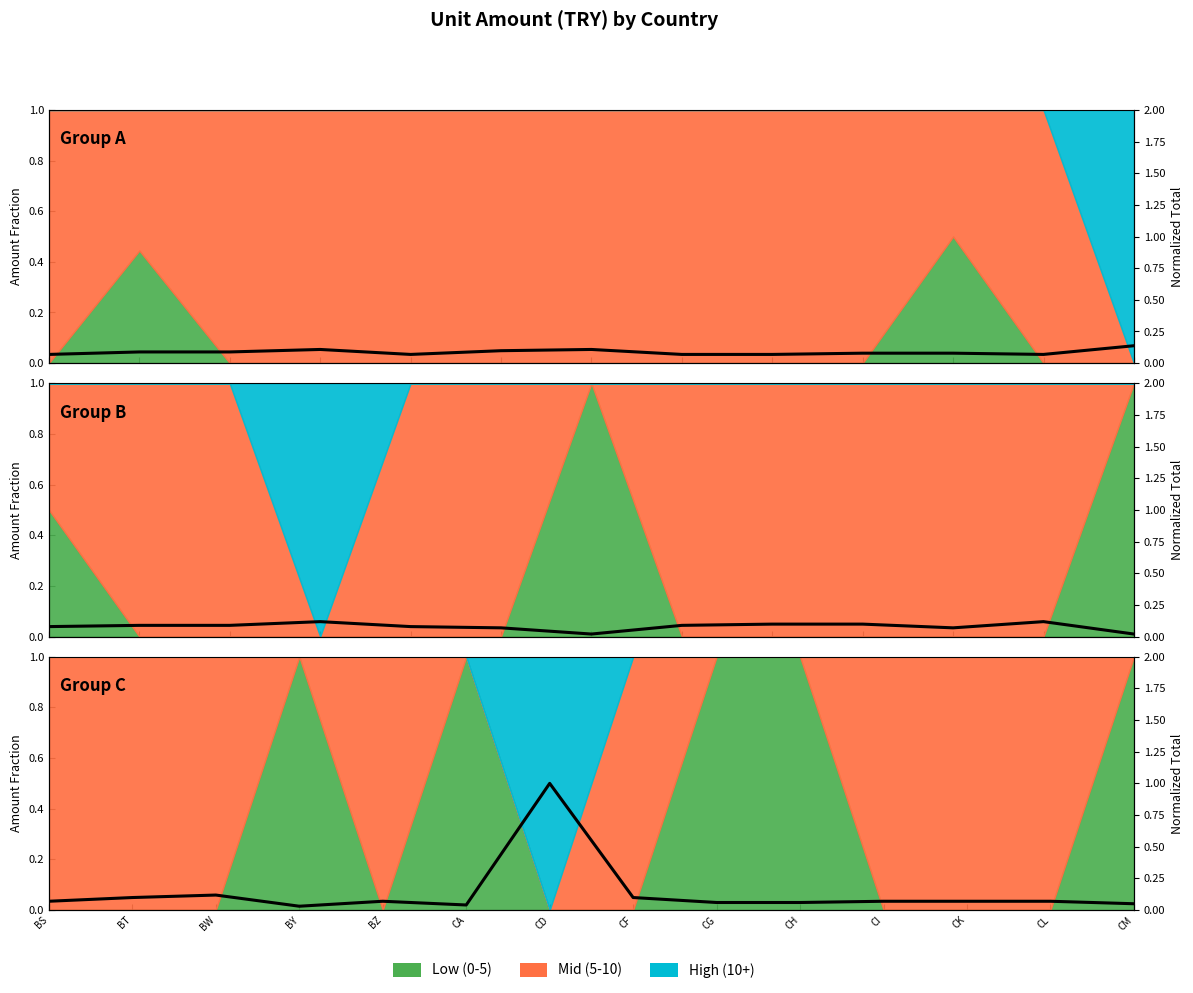

What is the difference between the second highest and minimum values?

0.1